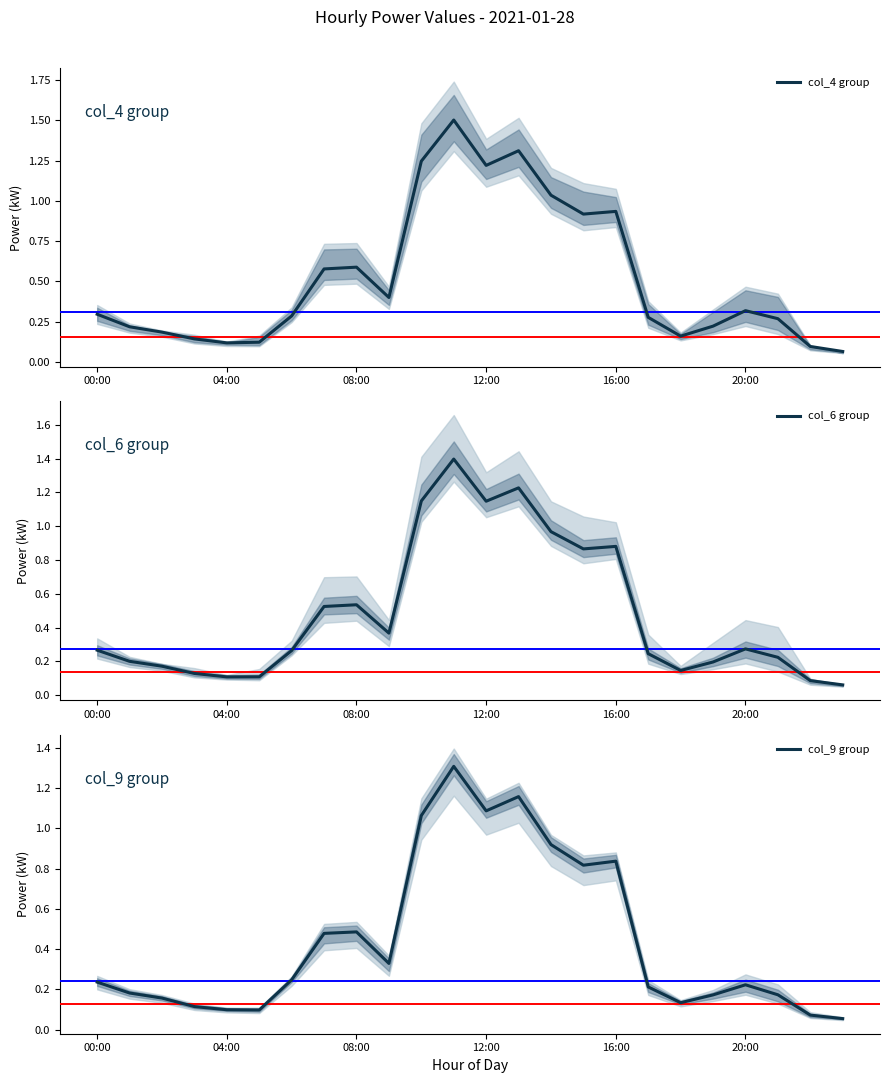

What is the approximate value of col_4 group at 18?

0.2